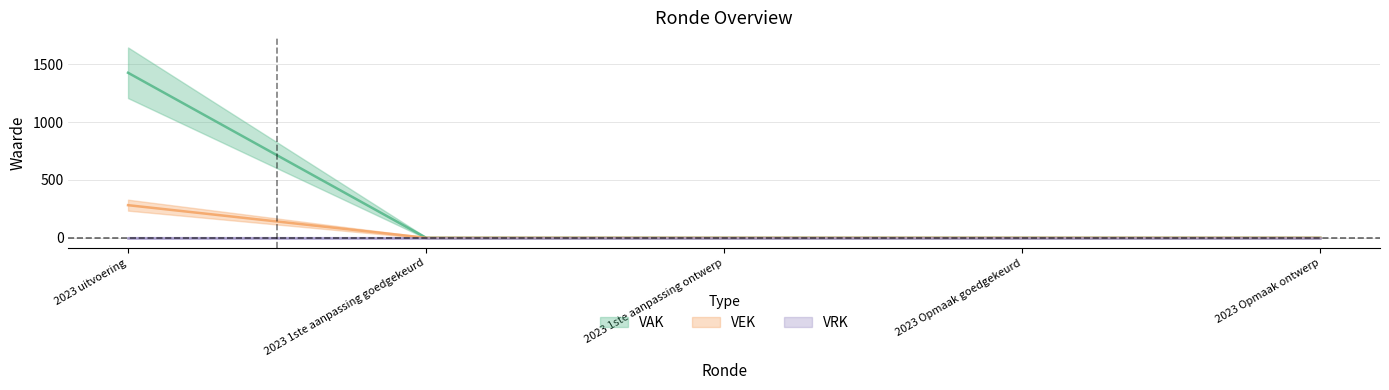

How many values in the VAK series exceed 0?

1